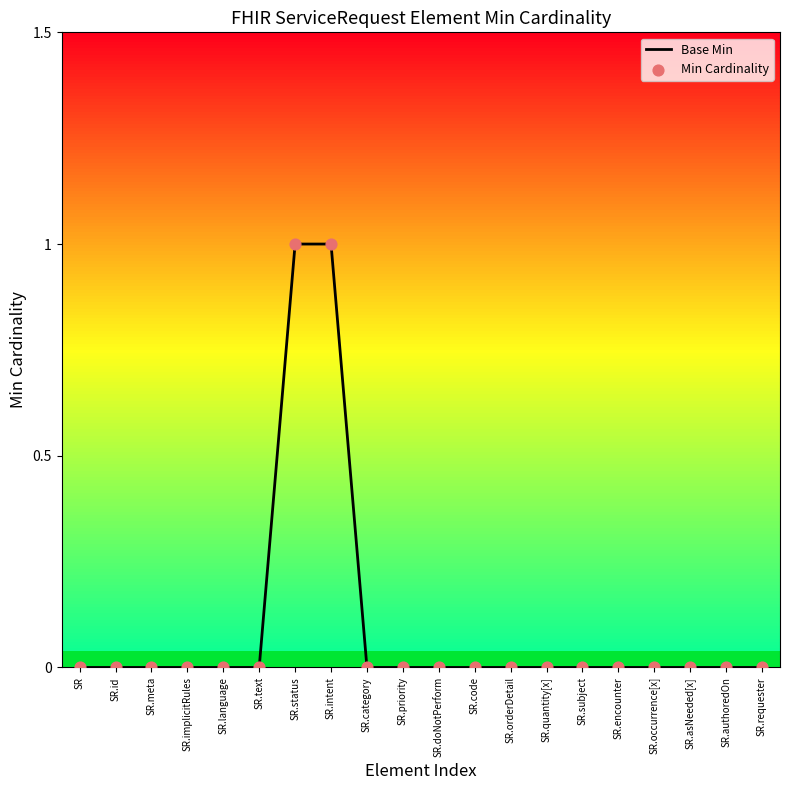

What position from the right is SR.occurrence[x]?

4